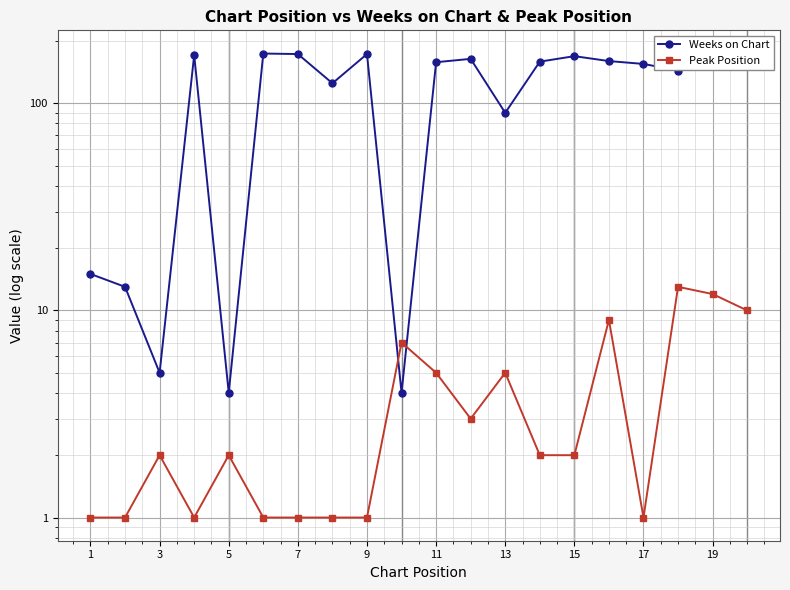

Which category has the lowest value in the Peak Position series?

1